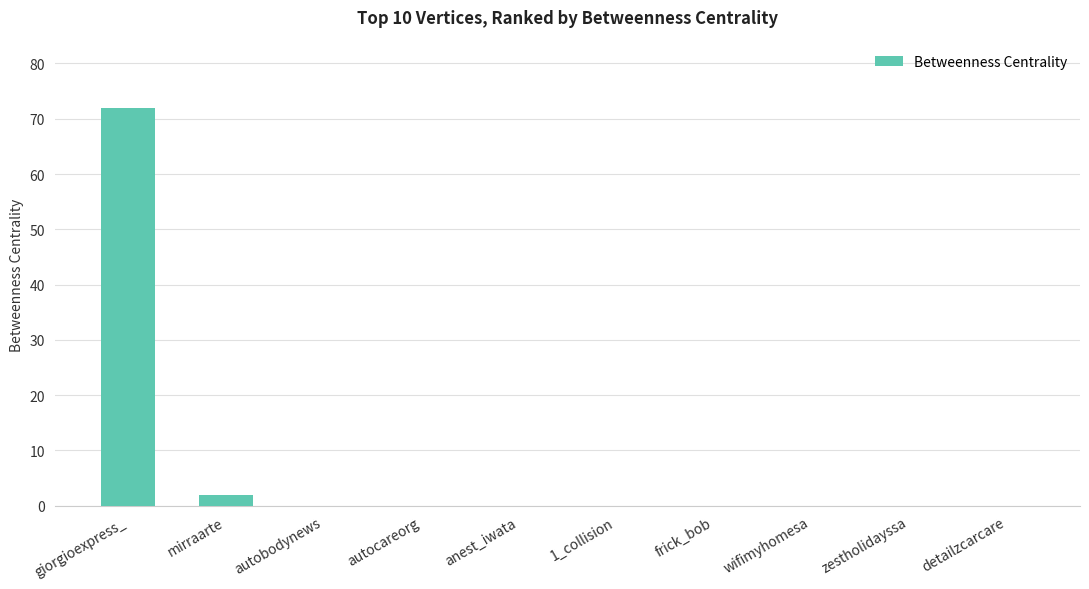

Reading left to right, transcribe all the data shown in this chart.

giorgioexpress_=72	mirraarte=2	autobodynews=0	autocareorg=0	anest_iwata=0	1_collision=0	frick_bob=0	wifimyhomesa=0	zestholidayssa=0	detailzcarcare=0